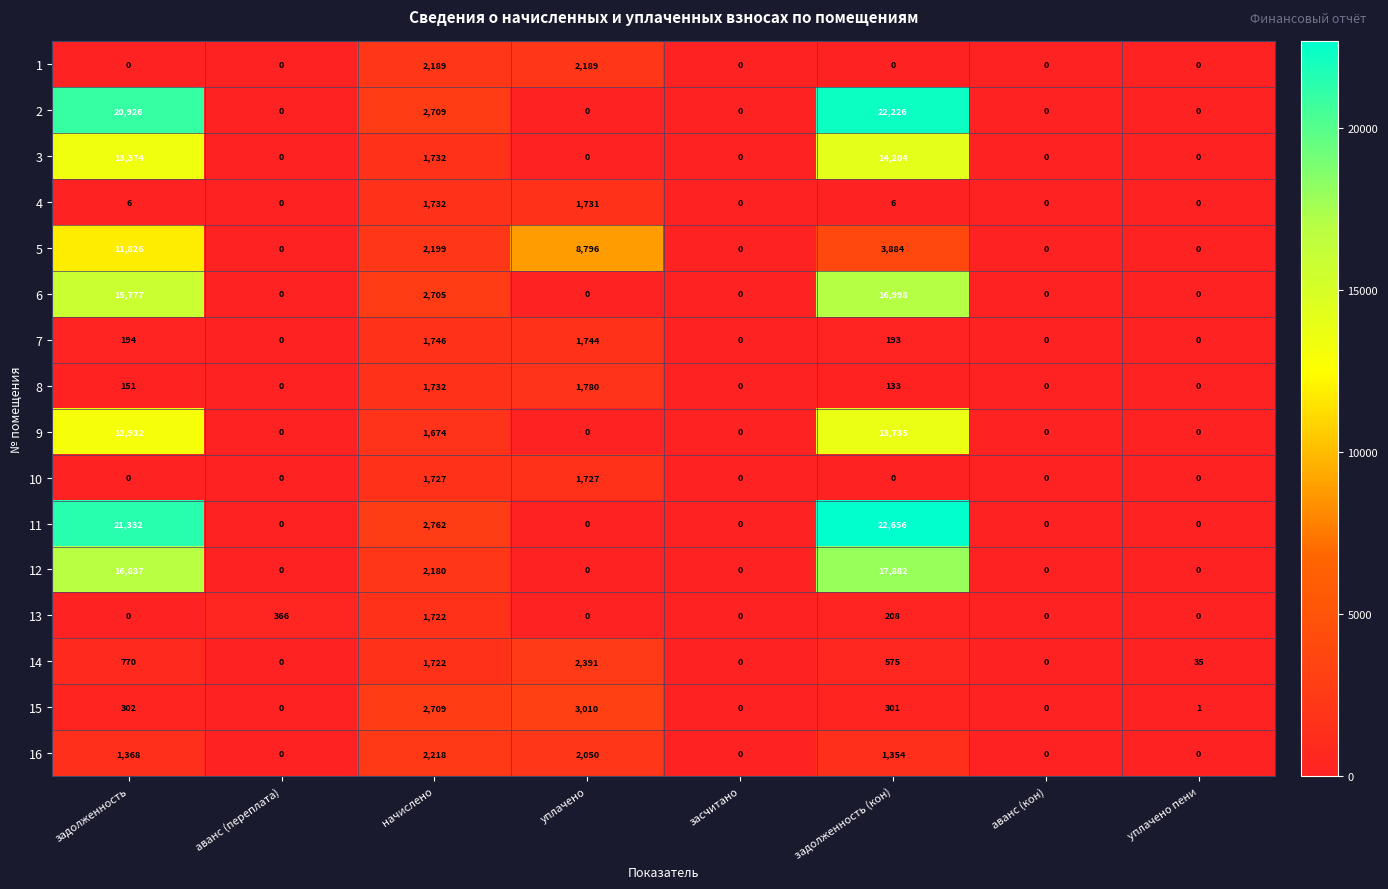

Count the 5 values in the range 0 to 8796.

7